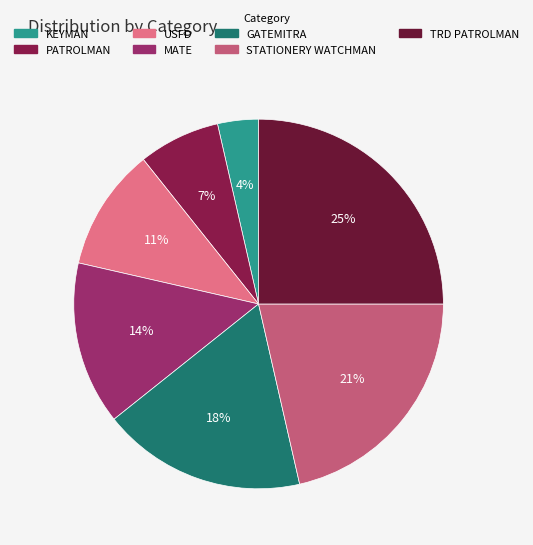

To the nearest percent, what portion does GATEMITRA represent?

18%